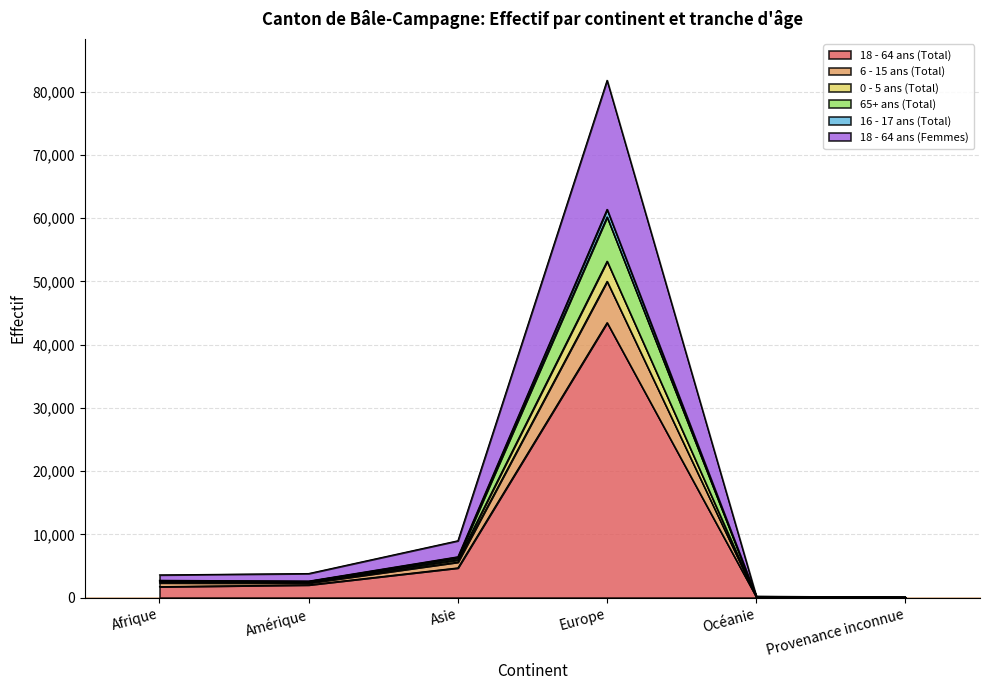

What are all the series names shown in the legend?

18 - 64 ans (Total), 6 - 15 ans (Total), 0 - 5 ans (Total), 65+ ans (Total), 16 - 17 ans (Total), 18 - 64 ans (Femmes)